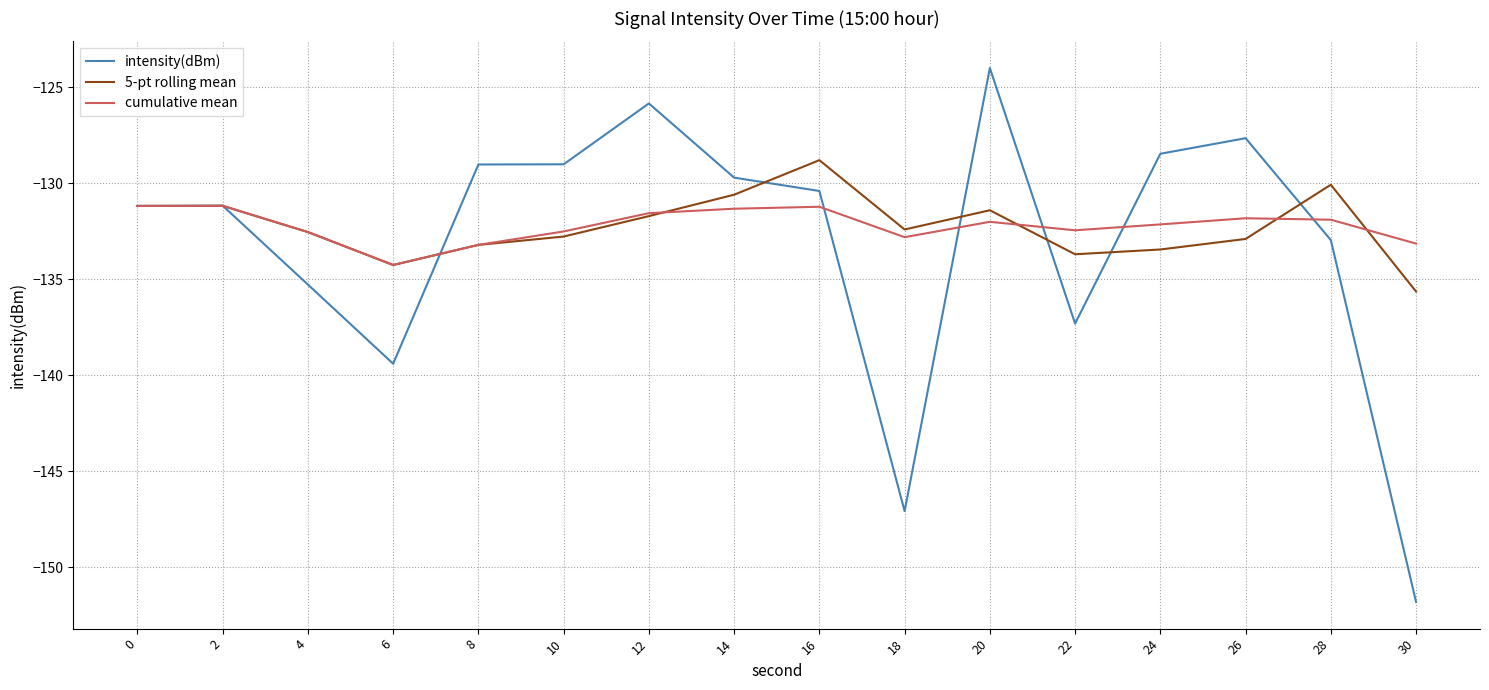

How many categories are shown in the chart?

16